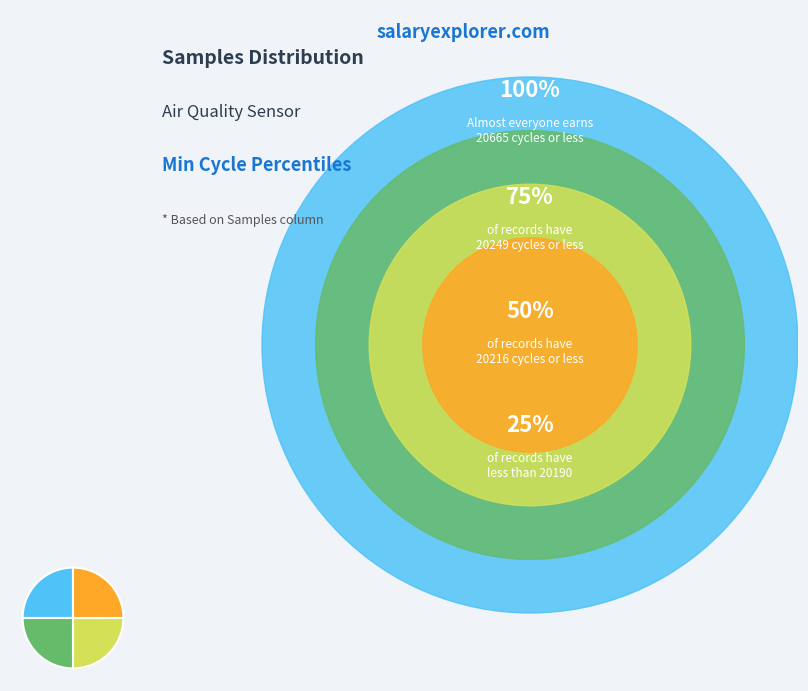

Does any single category account for the majority?

No